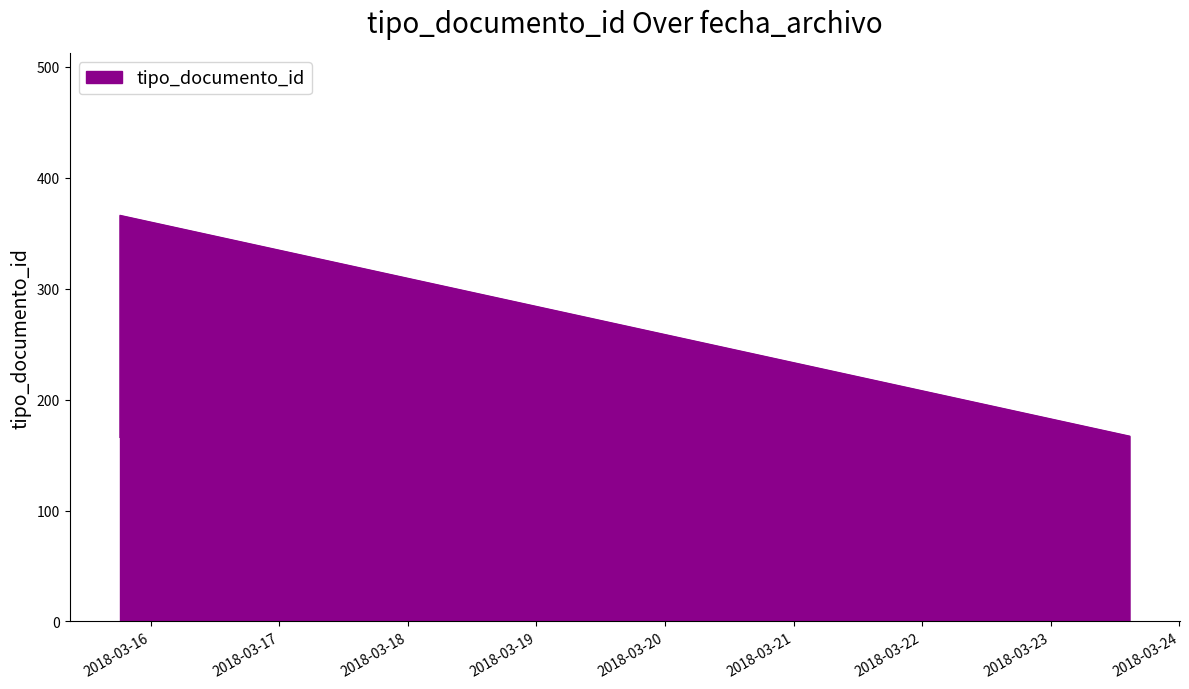

What is the maximum value shown in the chart?

366